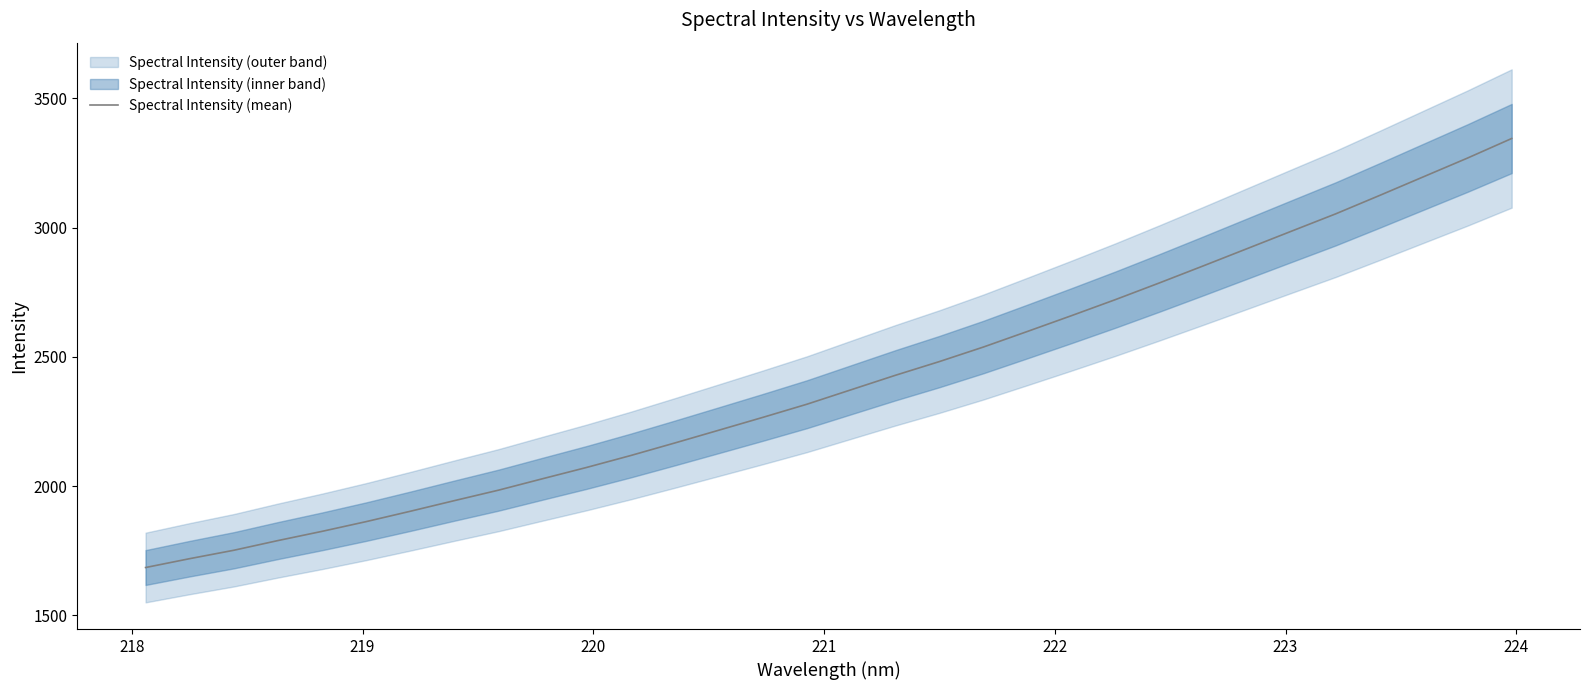

Is this an area chart (filled region under the line)?

No